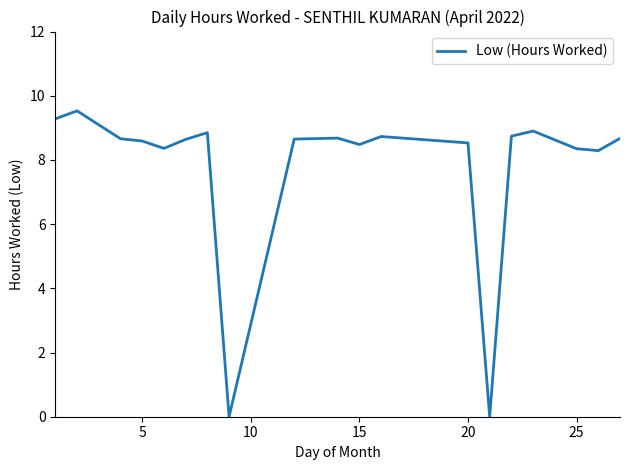

What is the maximum value shown in the chart?

9.5